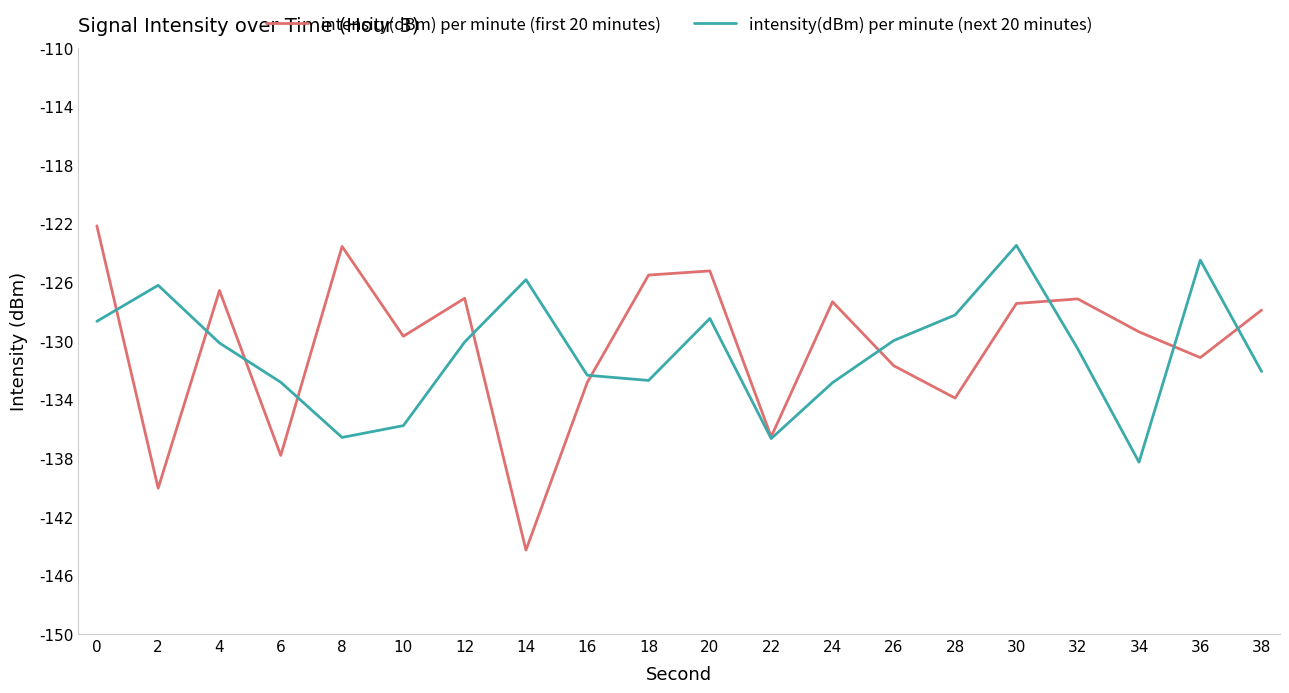

What is the total value across all series at 34?

-267.7